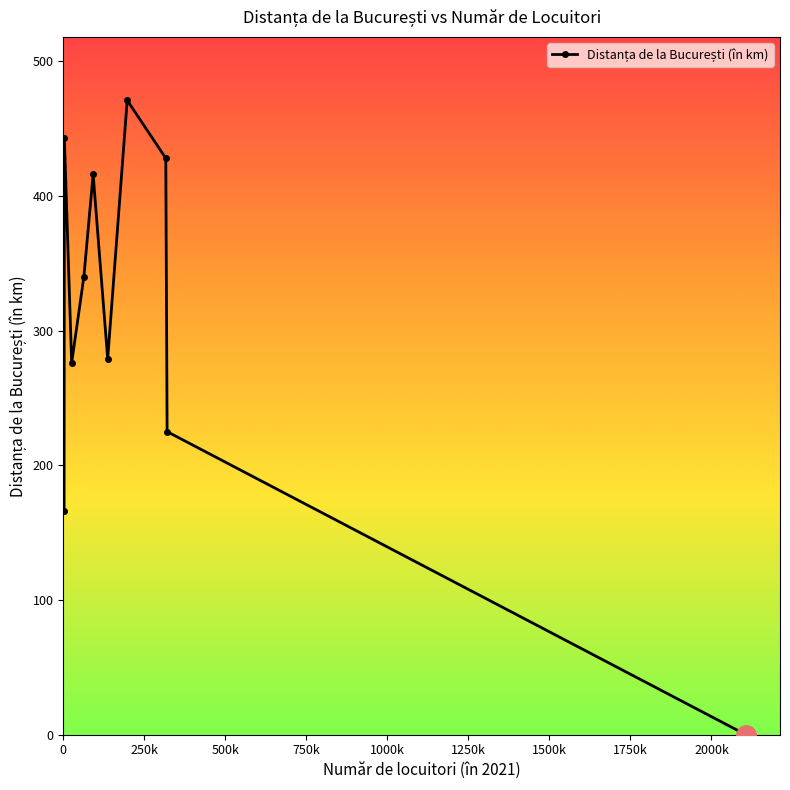

How many distinct data groups are displayed?

1